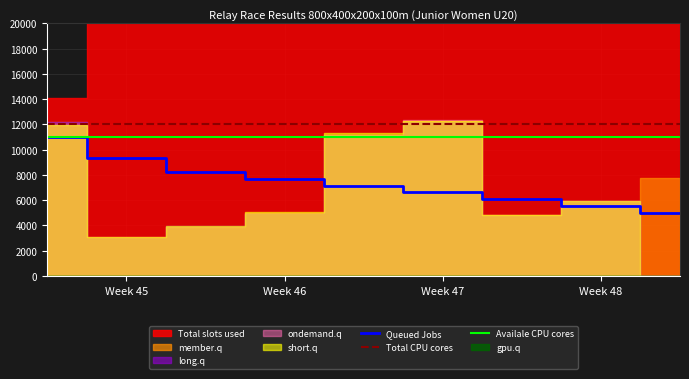

True or false: Availale CPU cores and Total CPU cores intersect in this chart.

False